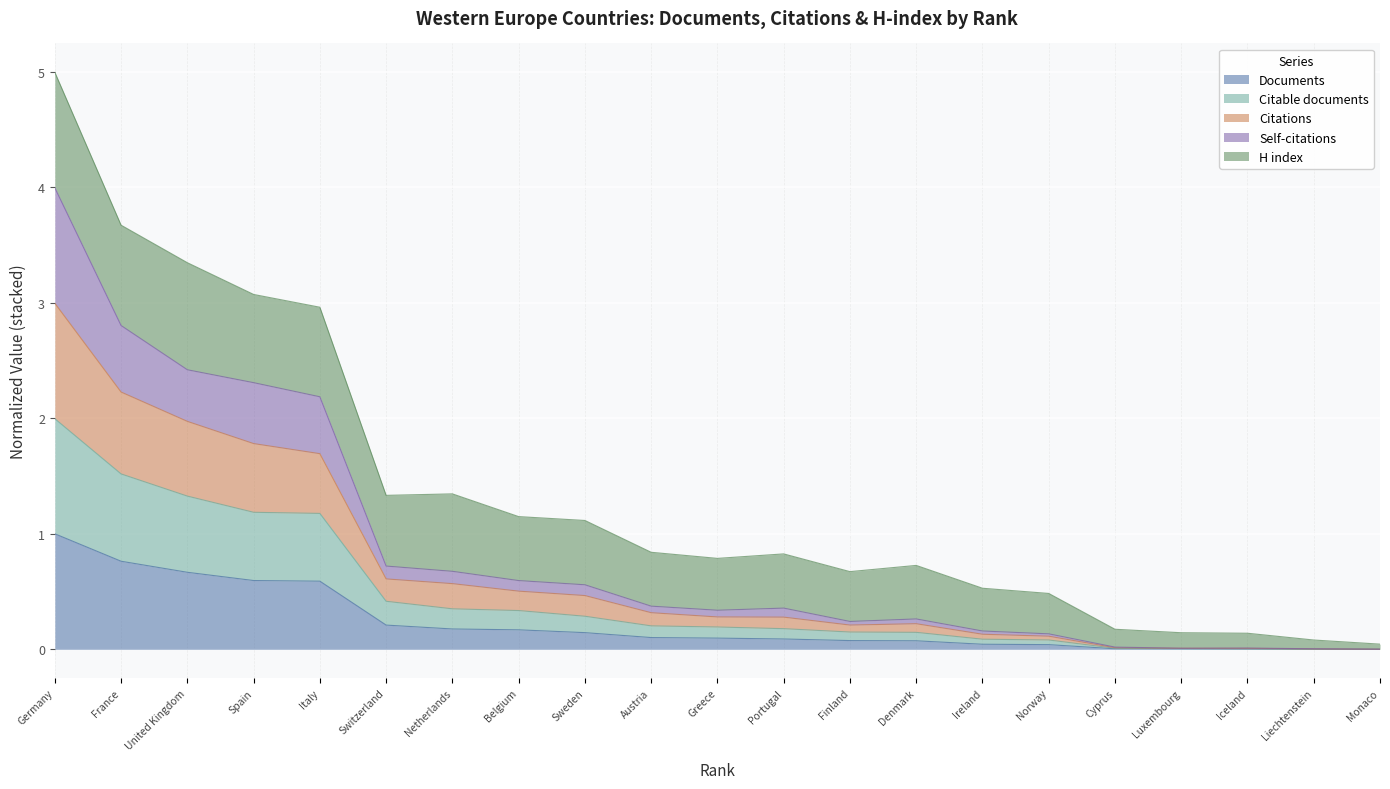

How many interior local valleys does the Self-citations series have?

3